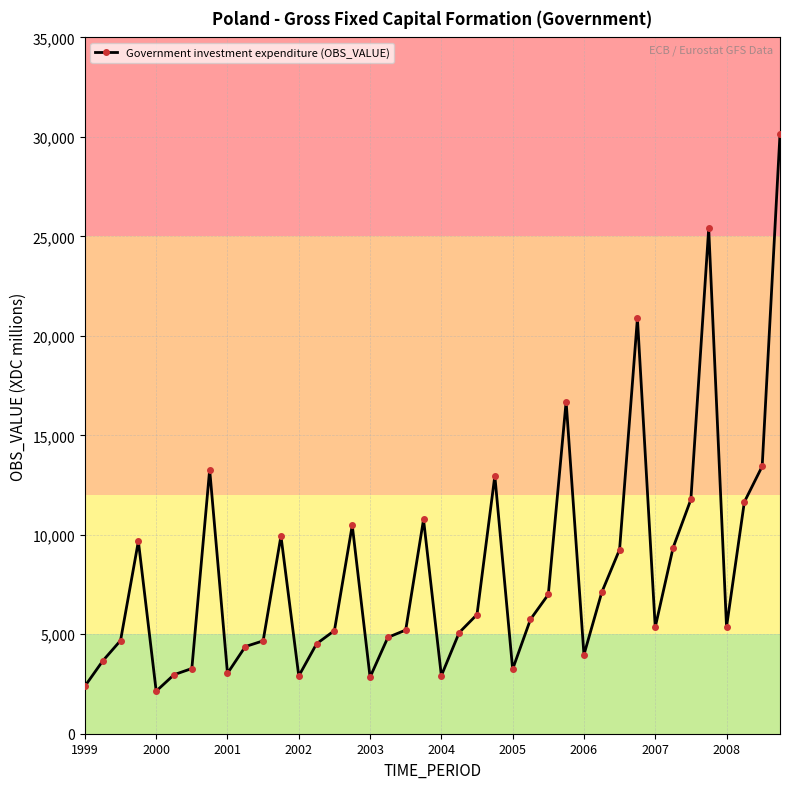

What is the difference between the second highest and second lowest values?

23007.7